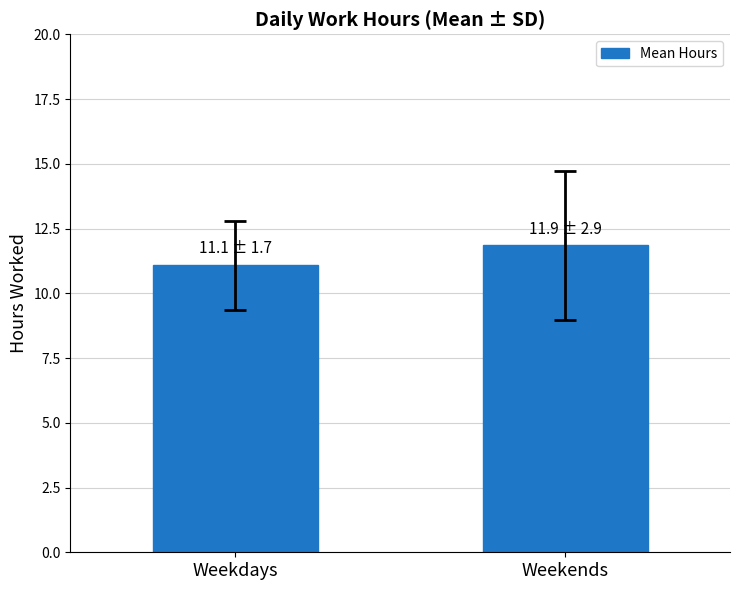

What is the sum of all values?

22.9